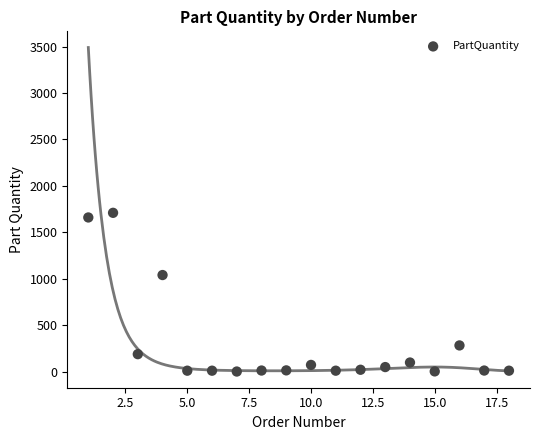

What is the range of X values (max minus min)?

17.0